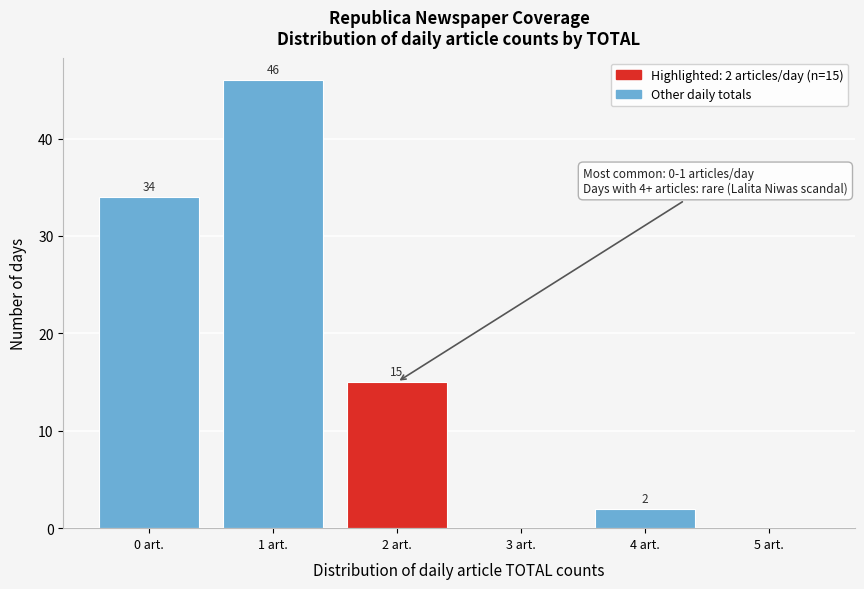

Over which range of the x-axis is the bar tallest?

0.5 to 1.5